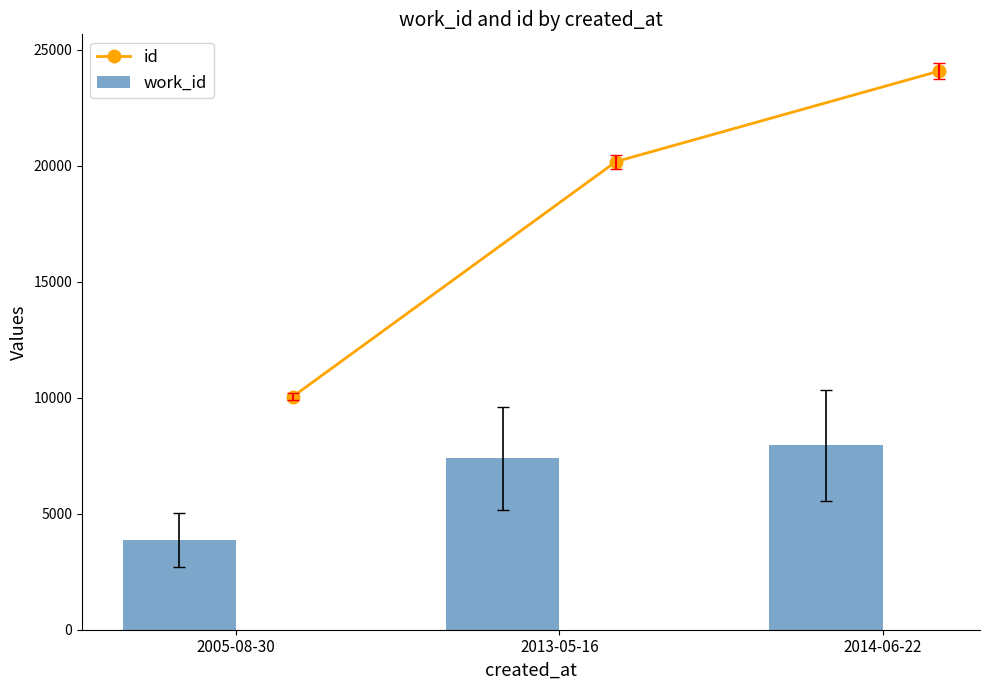

What is the lowest value of the id series?

10044